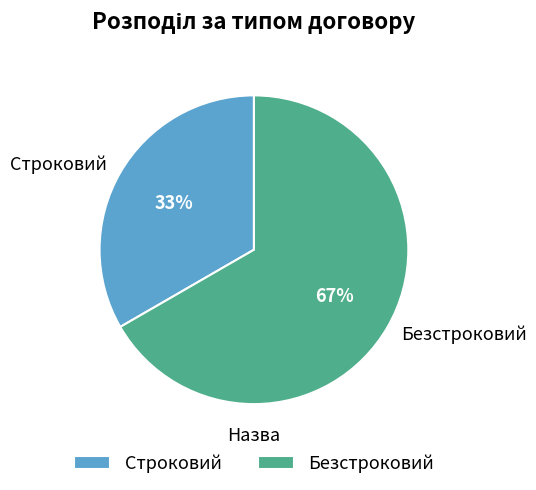

Which slice is the largest?

Безстроковий